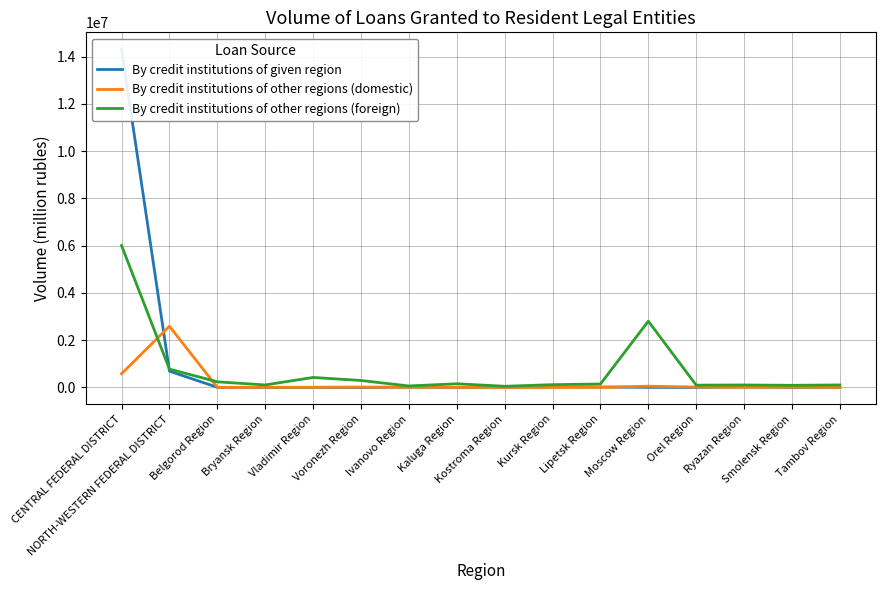

At which label is By credit institutions of other regions (domestic) closest to 1295102?

CENTRAL FEDERAL DISTRICT